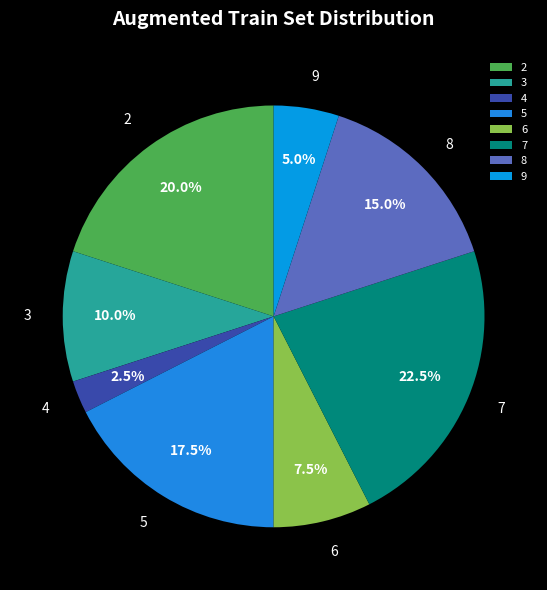

What is the ratio of the value at 7 to the value at 4?

9.0